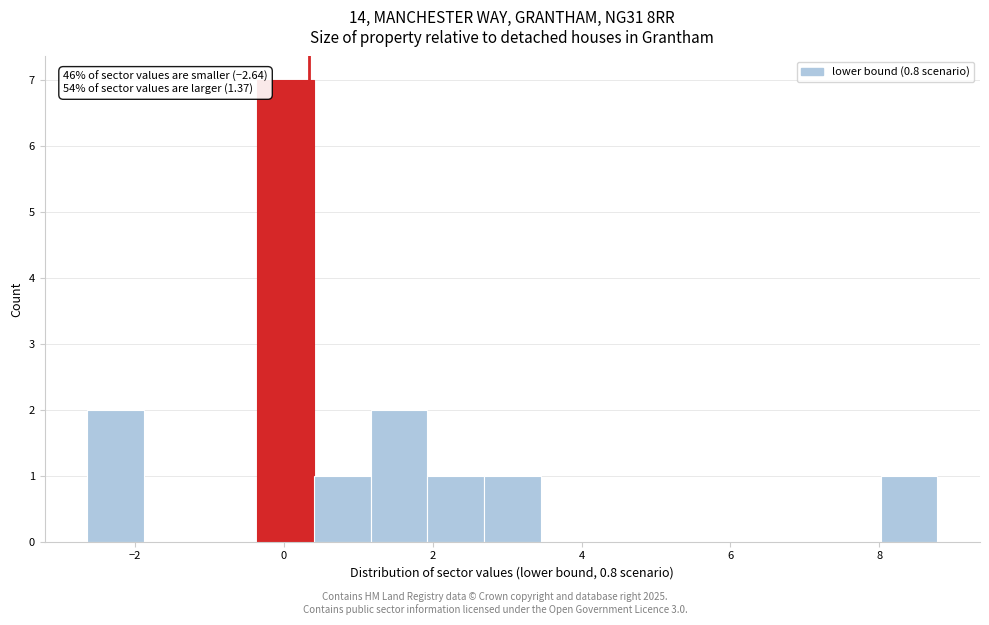

Around what value on the x-axis is the tallest bar? Give the approximate position of its centre, as read against the axis.

0.0